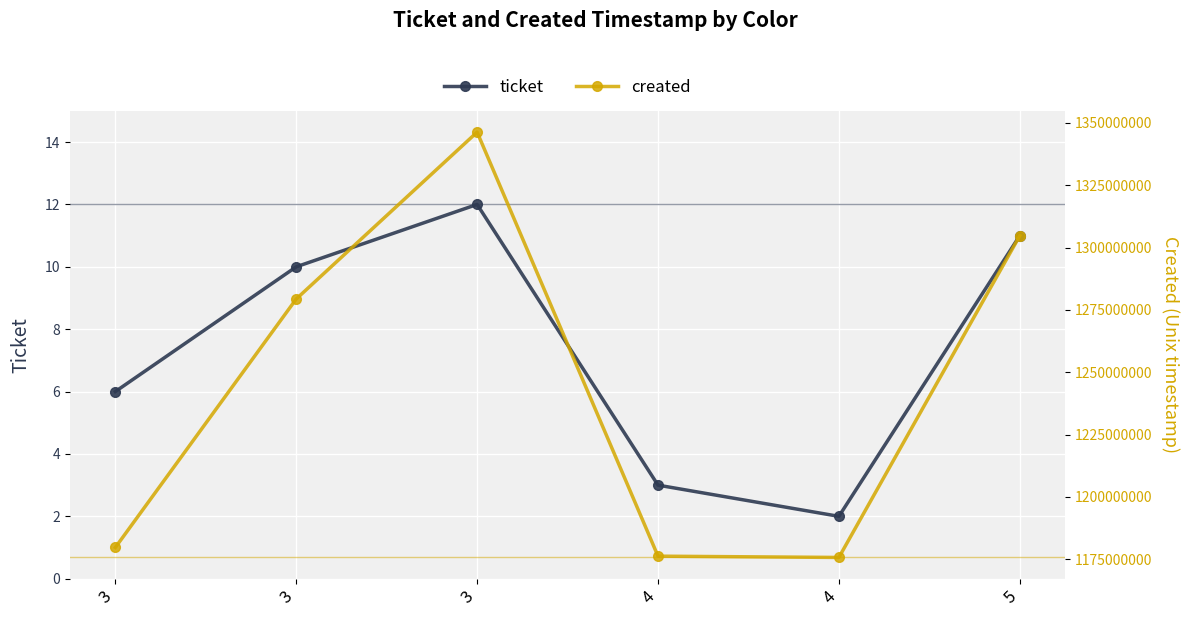

Does the chart have visible grid lines?

Yes